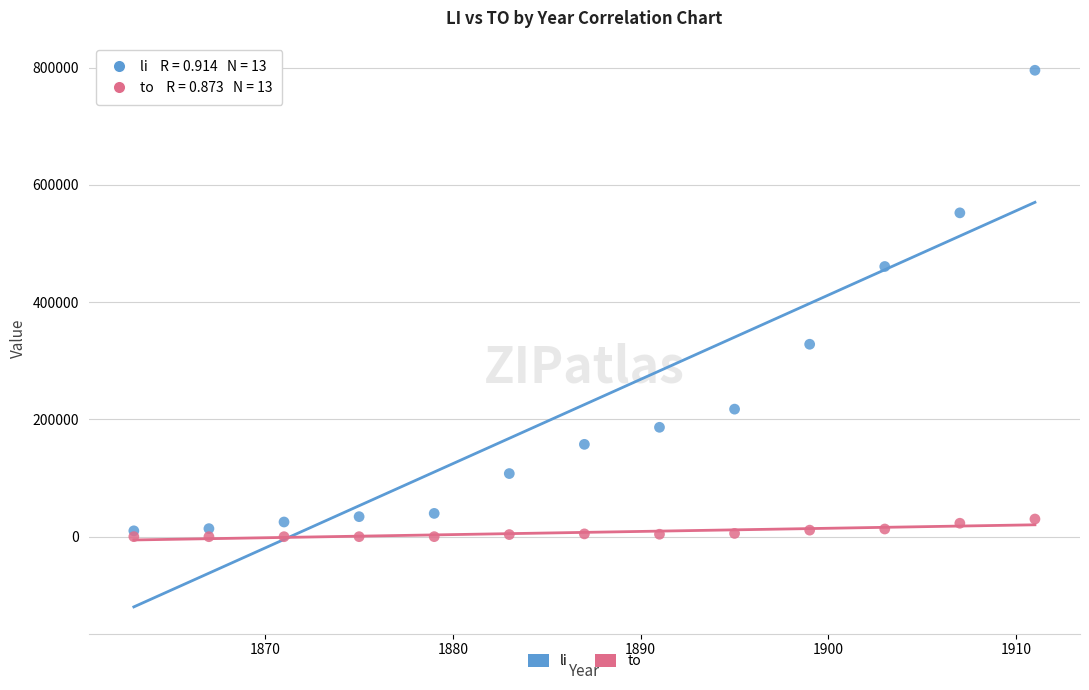

In the li series, what Y value is closest to 402650?

460719